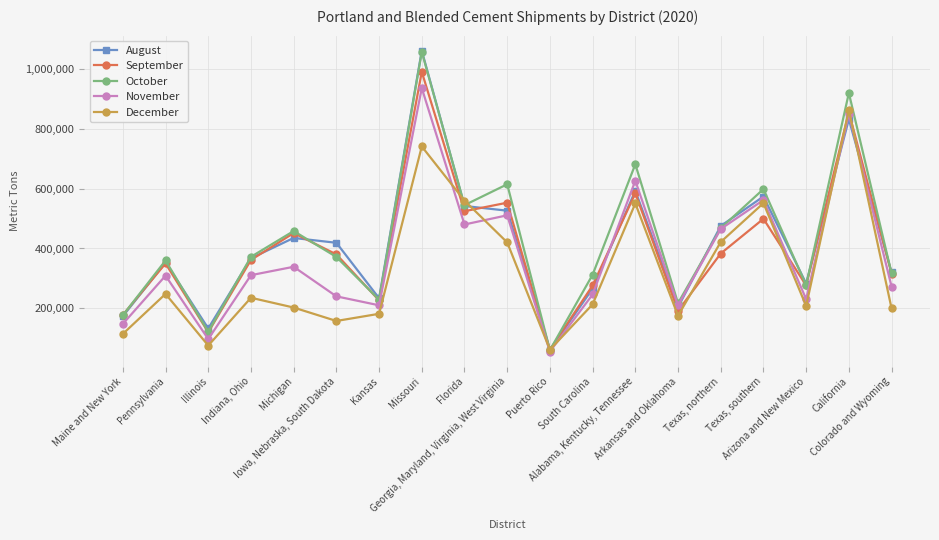

How many interior local peaks does the November series have?

7